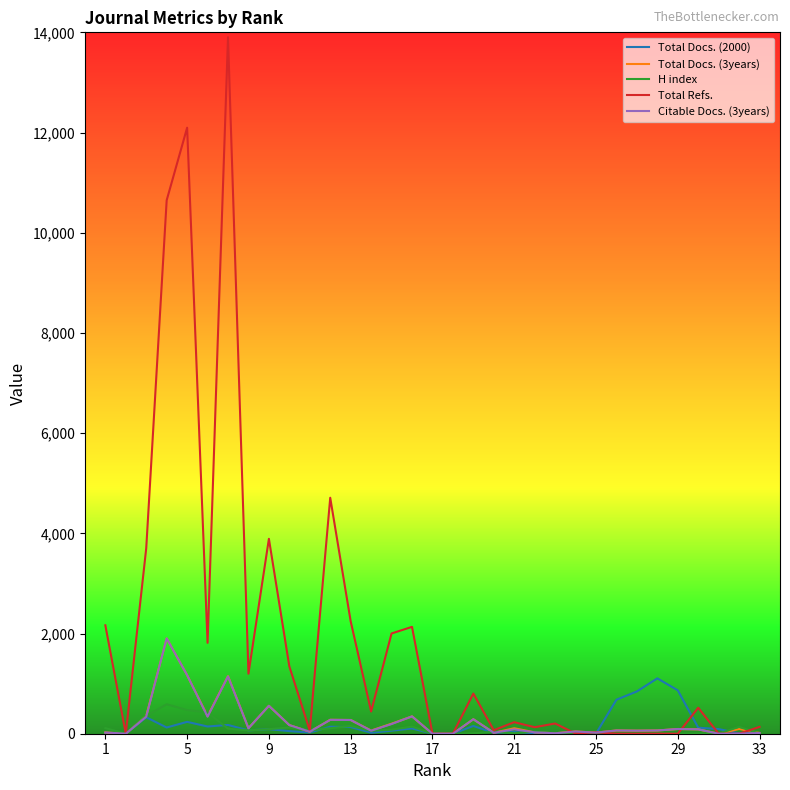

Which series has the largest total across all categories?

Total Refs.